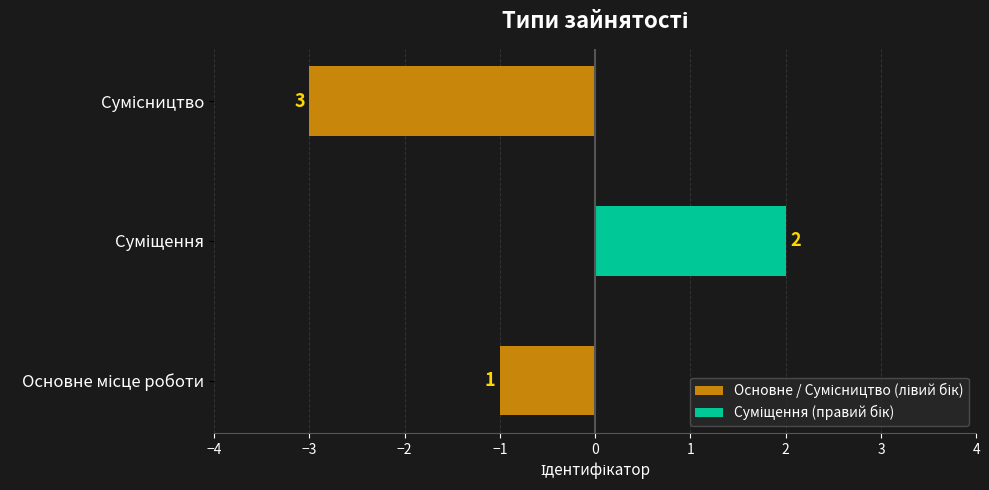

Reading right to left, transcribe all the data shown in this chart.

3	2	1